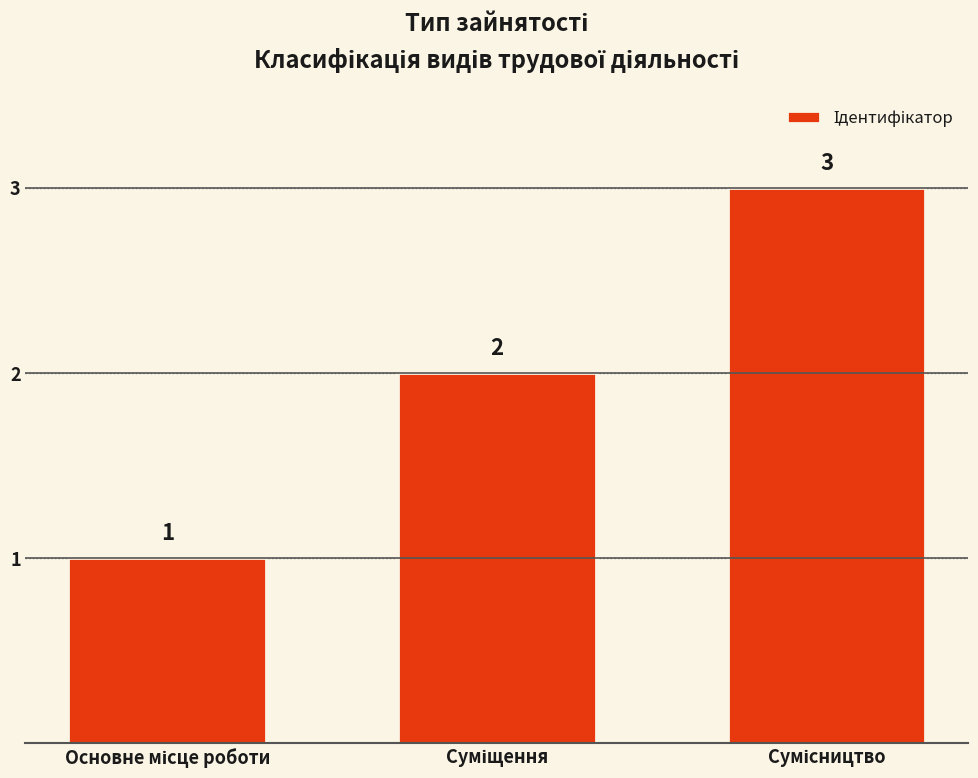

What is the value of the 3rd bar from the left?

3